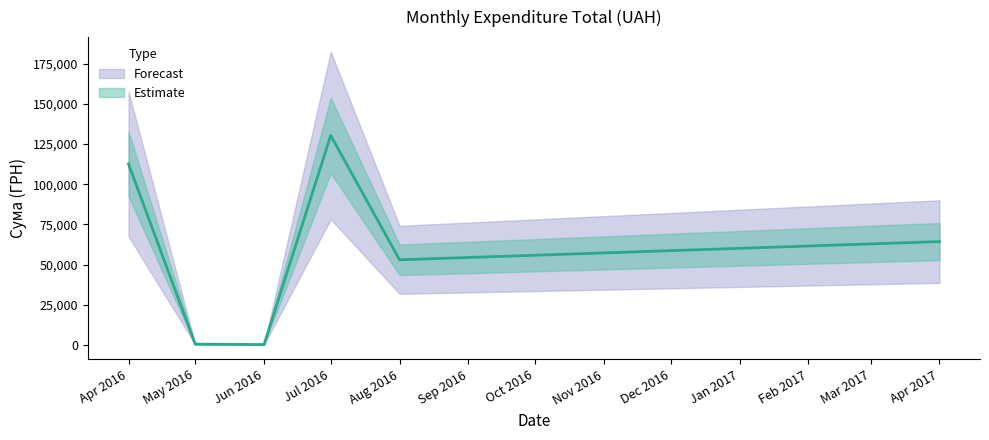

How many data points does each series have?

40